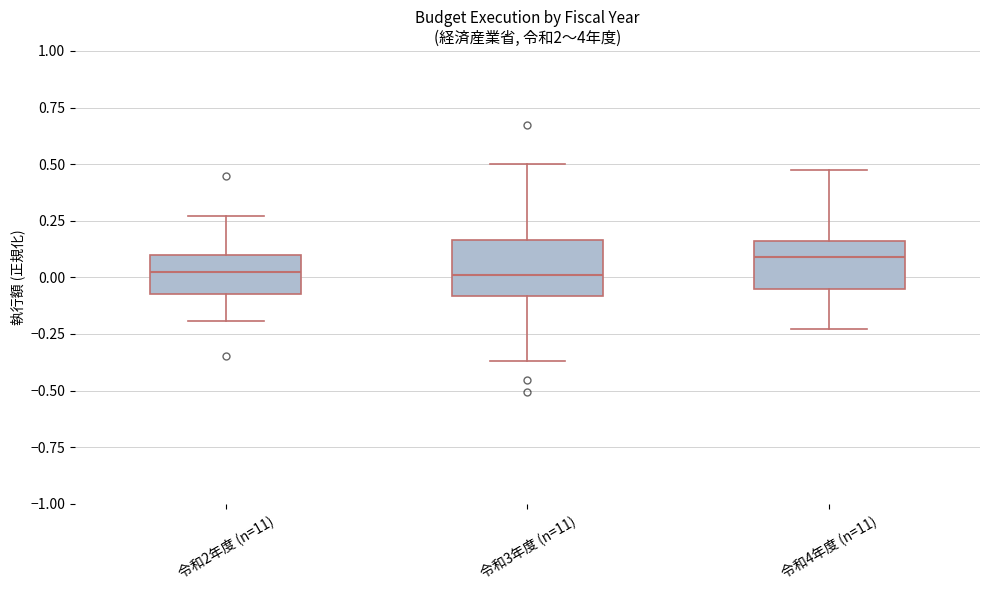

Reading left to right, read every box against the y-axis: the position of its median line, the range the box covers, and the ends of its whiskers. The values are not printed on the chart, so give them approximately, as read against the axis.

令和2年度 (n=11): median 0.00, box -0.05 to 0.10, whiskers -0.20 to 0.25
令和3年度 (n=11): median 0.00, box -0.10 to 0.15, whiskers -0.35 to 0.50
令和4年度 (n=11): median 0.10, box -0.05 to 0.15, whiskers -0.25 to 0.45